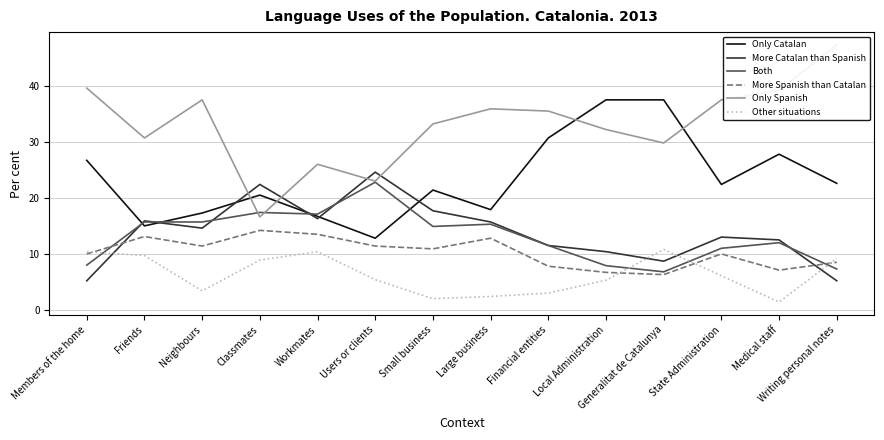

At which category does the chart reach its minimum across all series?

Medical staff